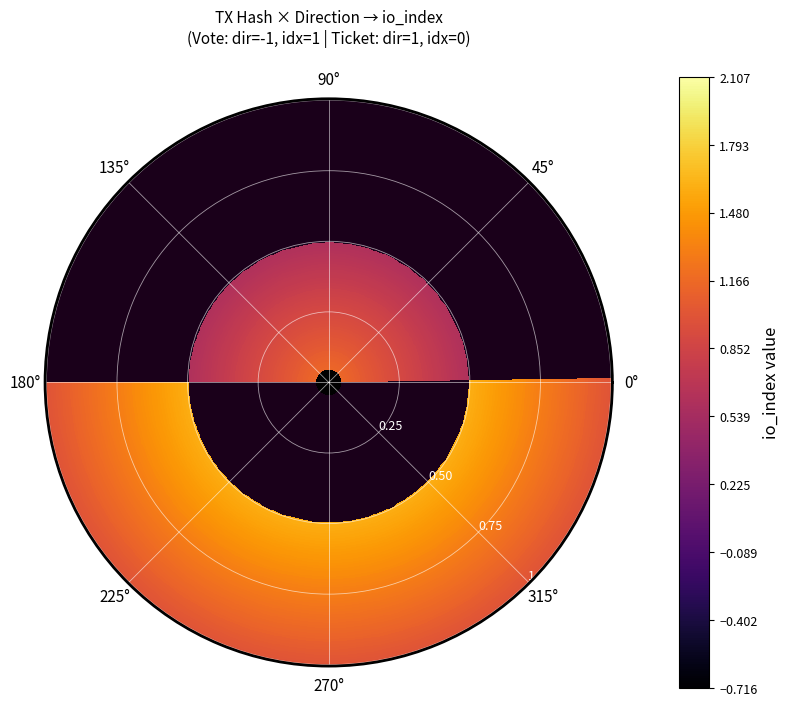

Reading right to left, transcribe all the data shown in this chart.

68b49165db7649f47e973c09f67297265eaa4b2: io_index=1	direction=-1
d683a8a3f7f2755aaadfbd2b1306b2a6d4b2835: io_index=0	direction=1